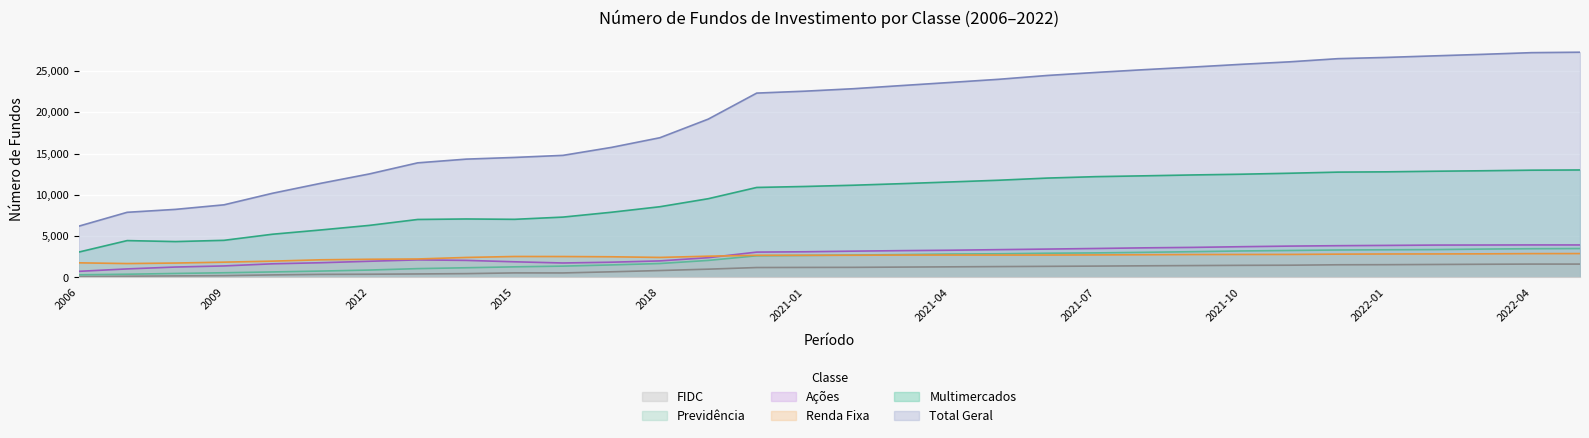

What is the label of the 24th point from the right?

2014